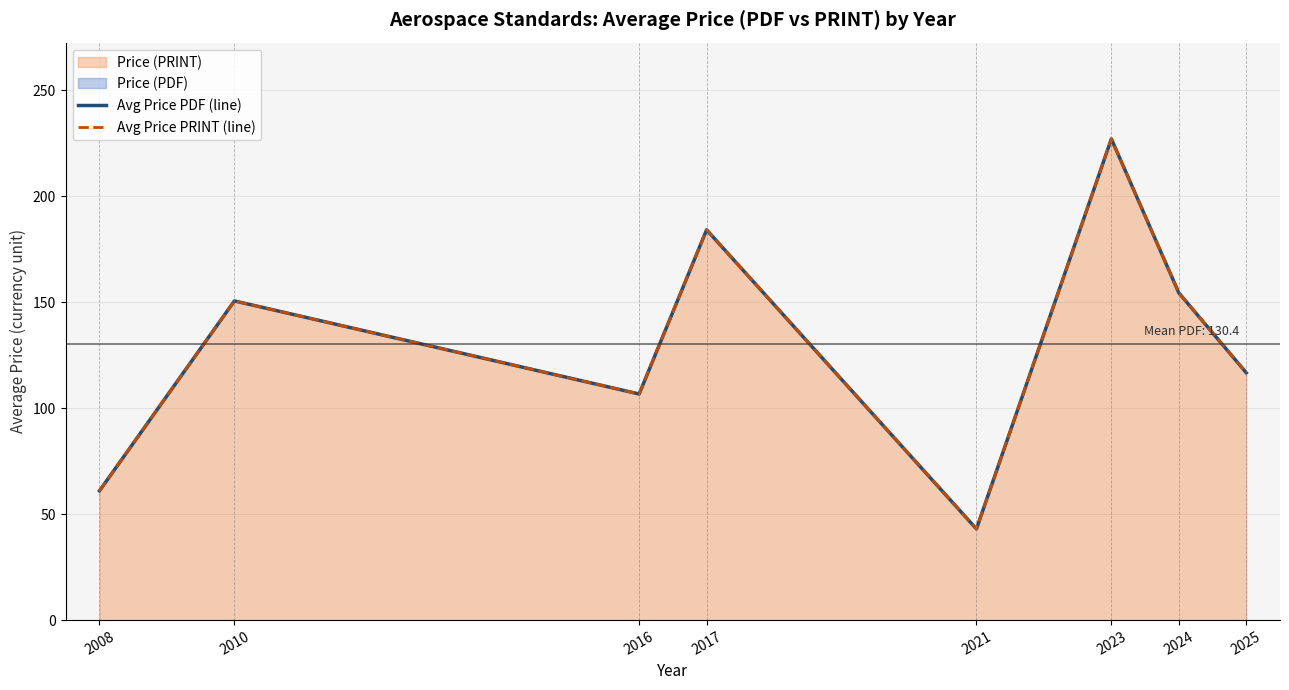

What is the difference between the maximum and minimum values in the Avg Price PDF (line) series?

184.0